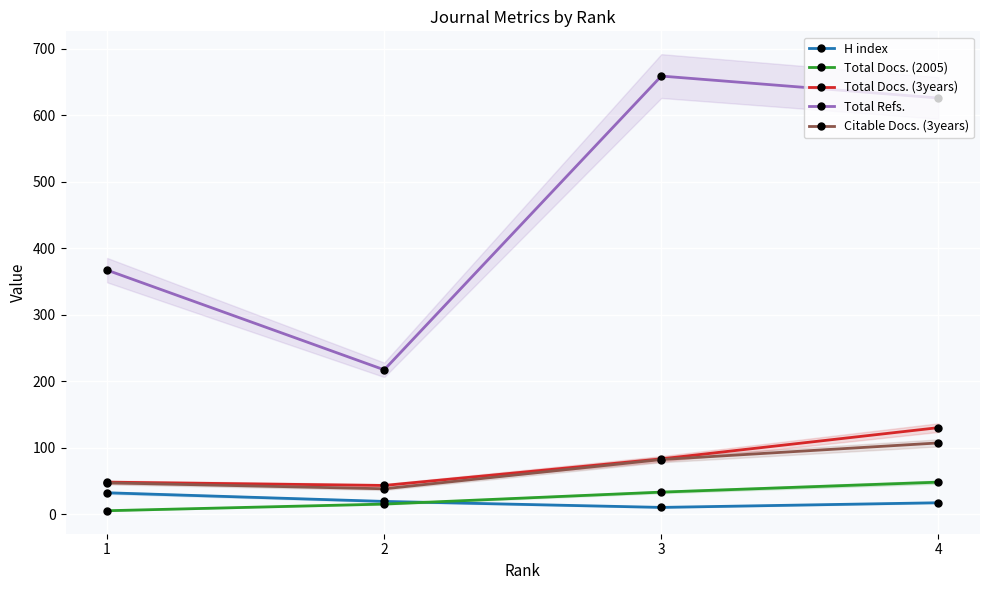

What is the value of the Total Refs. point at the 1st from the left?

367